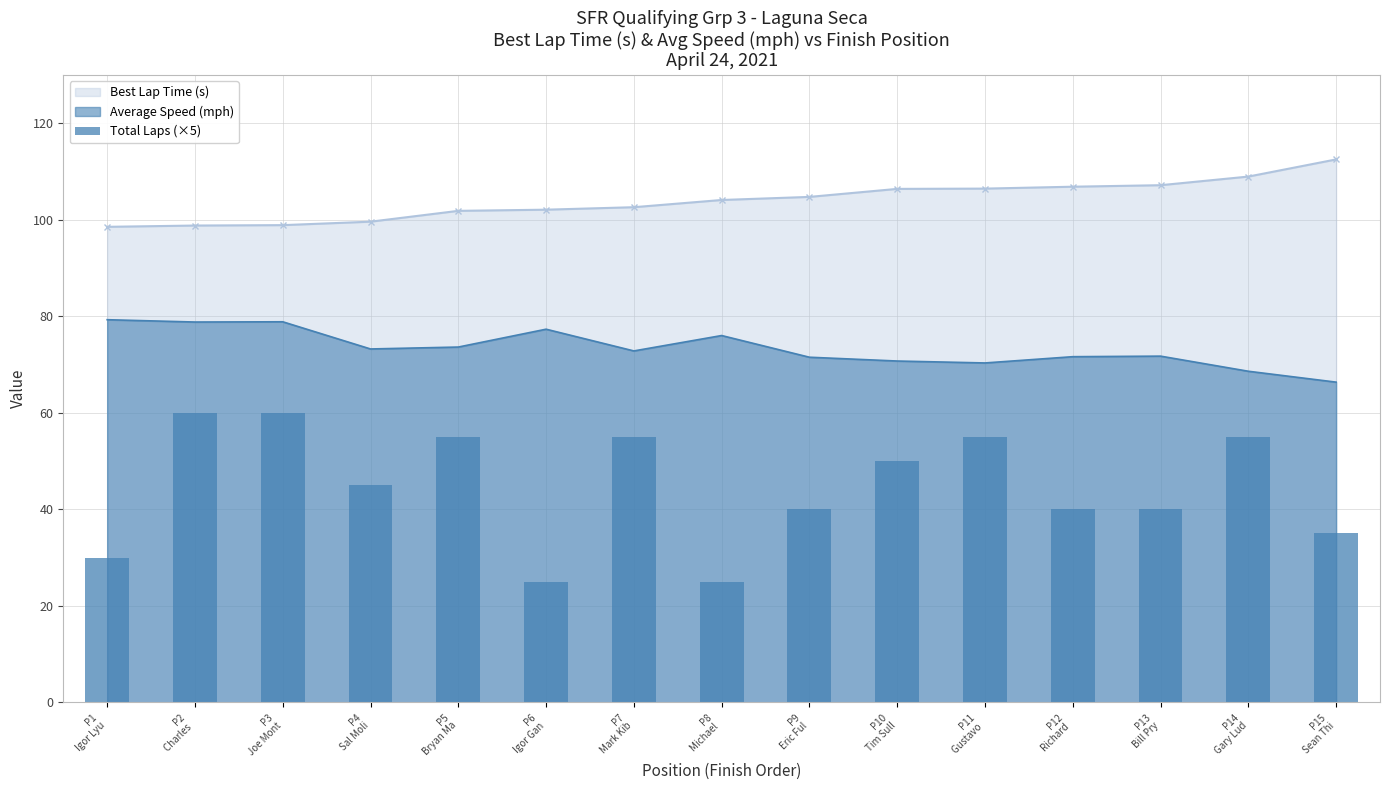

At which label is the value closest to 42?

P9
Eric Ful